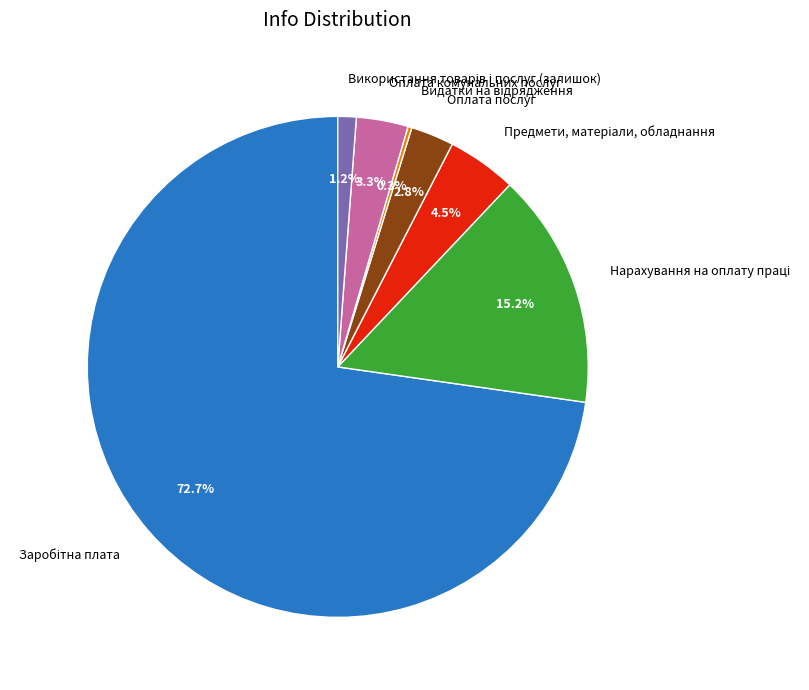

What portion of the pie excludes Оплата комунальних послуг?

96.7%